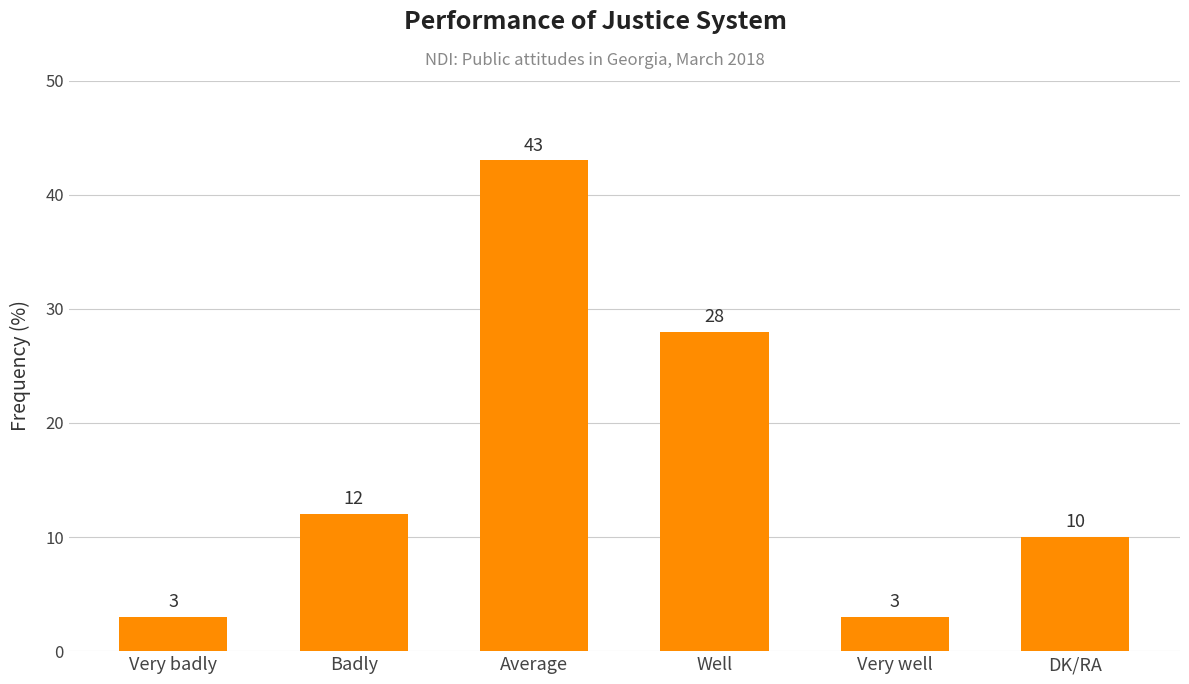

How many bars are there in total?

6